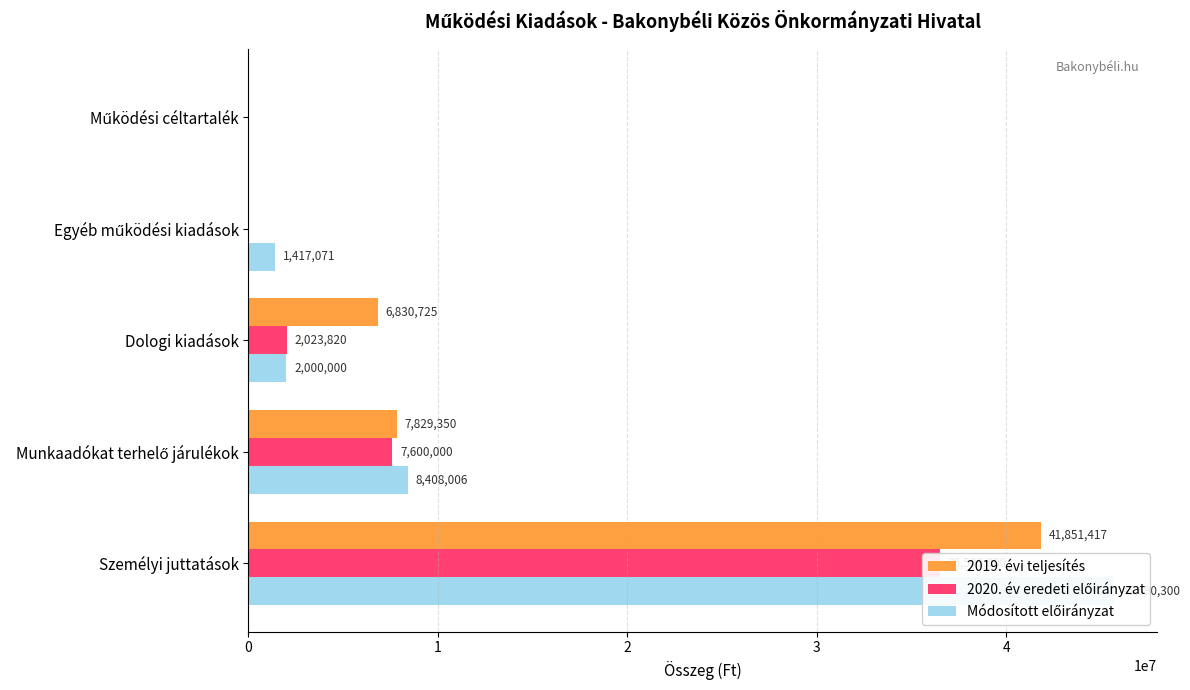

What is the average value of the 2019. évi teljesítés series?

11302298